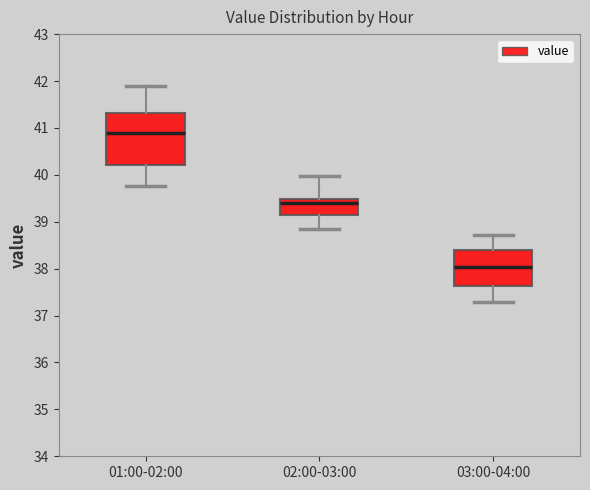

Which box is the tallest, from its lower edge to its upper edge?

01:00-02:00